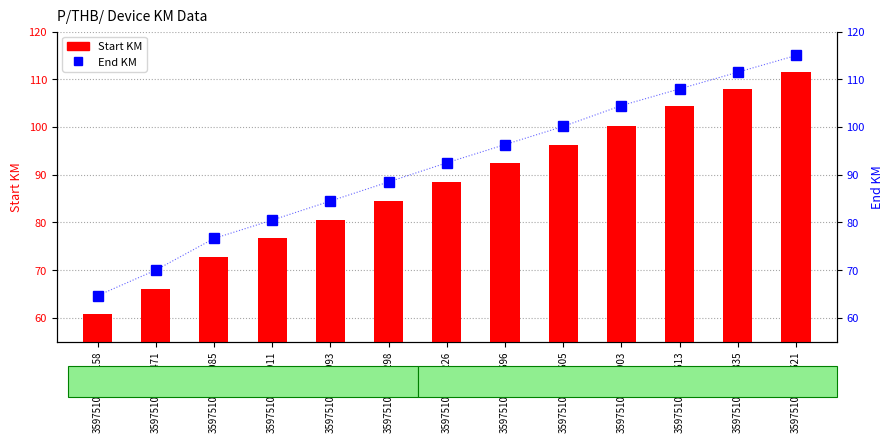

Which series changed the most between 359751090254298 and 359751090254835?

Start KM